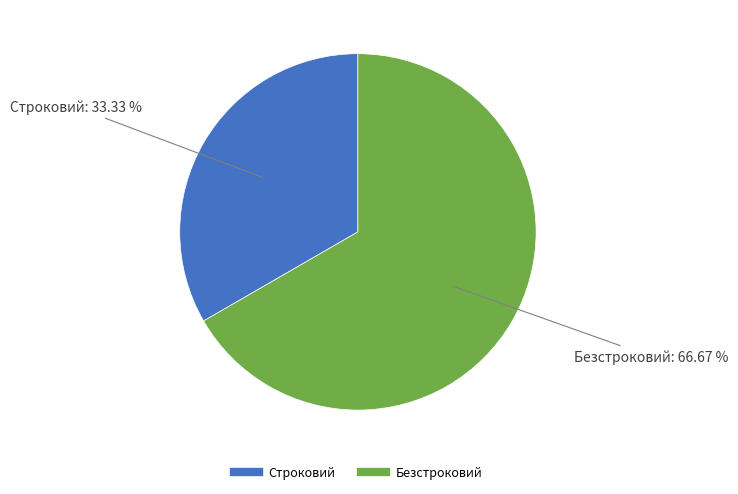

The Строковий slice represents 44% of the pie. True or false?

False